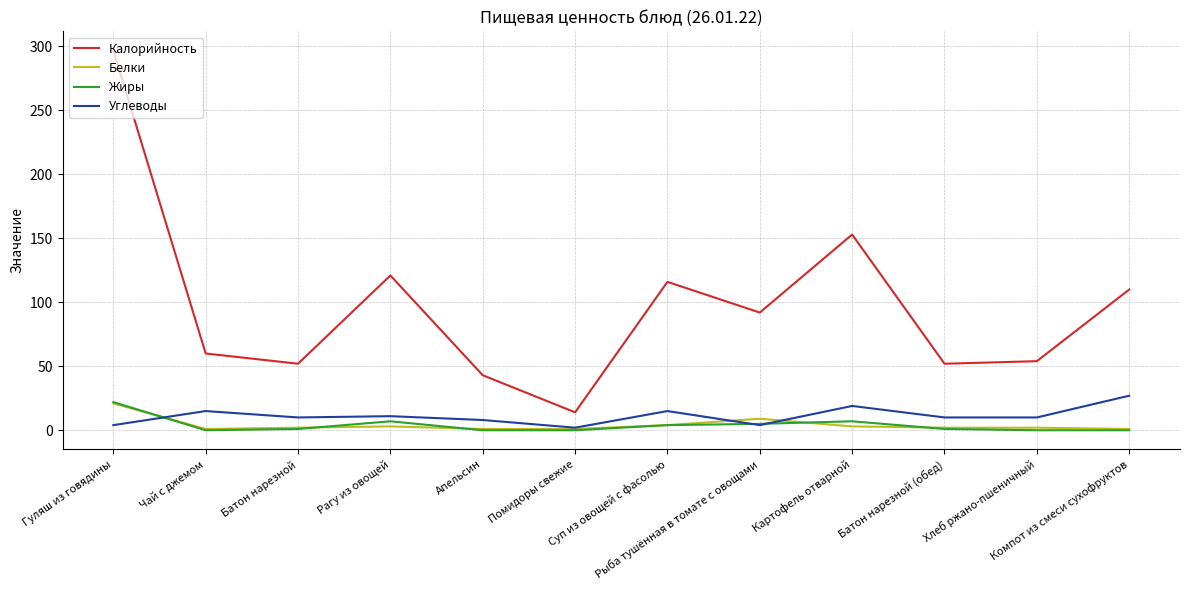

Which series has the widest spread of values?

Калорийность